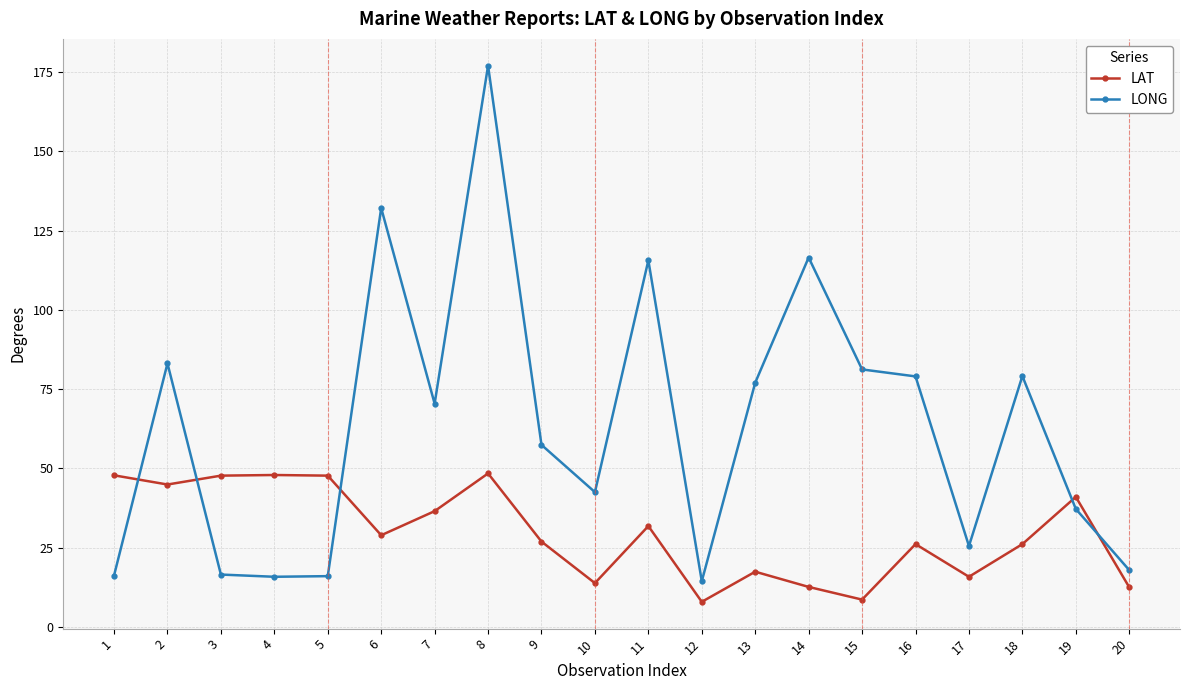

Is it true that LONG equals 57.4 at 9?

True